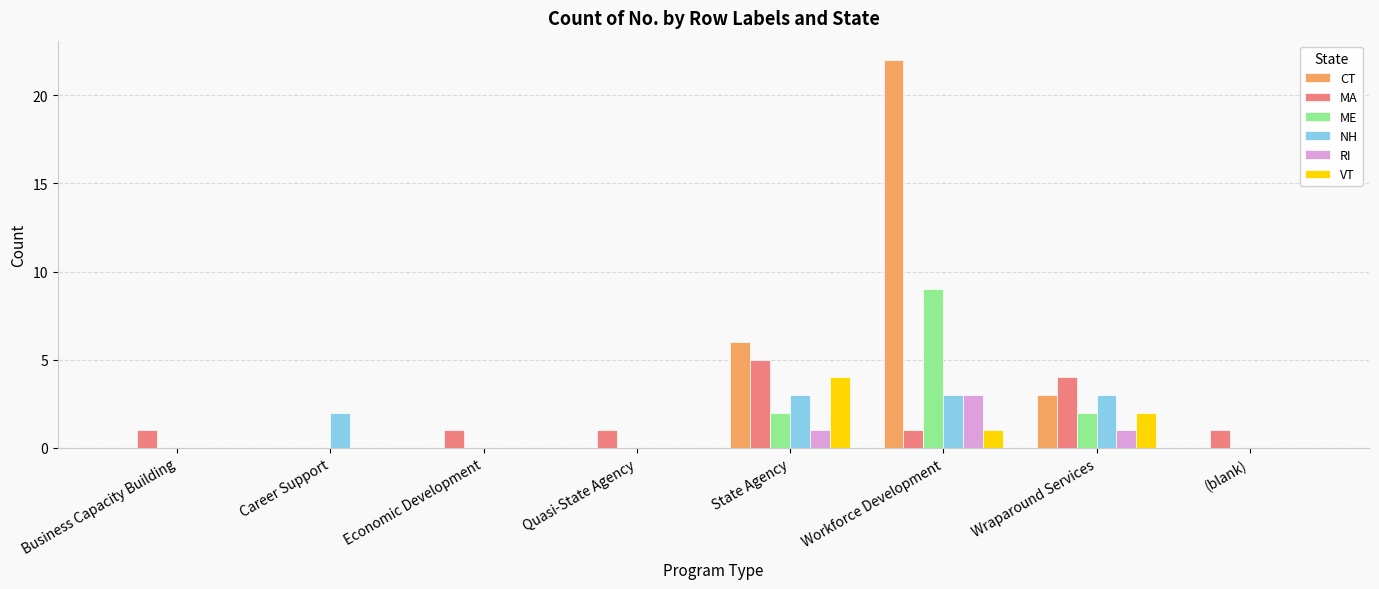

What is the maximum value shown in the chart?

22